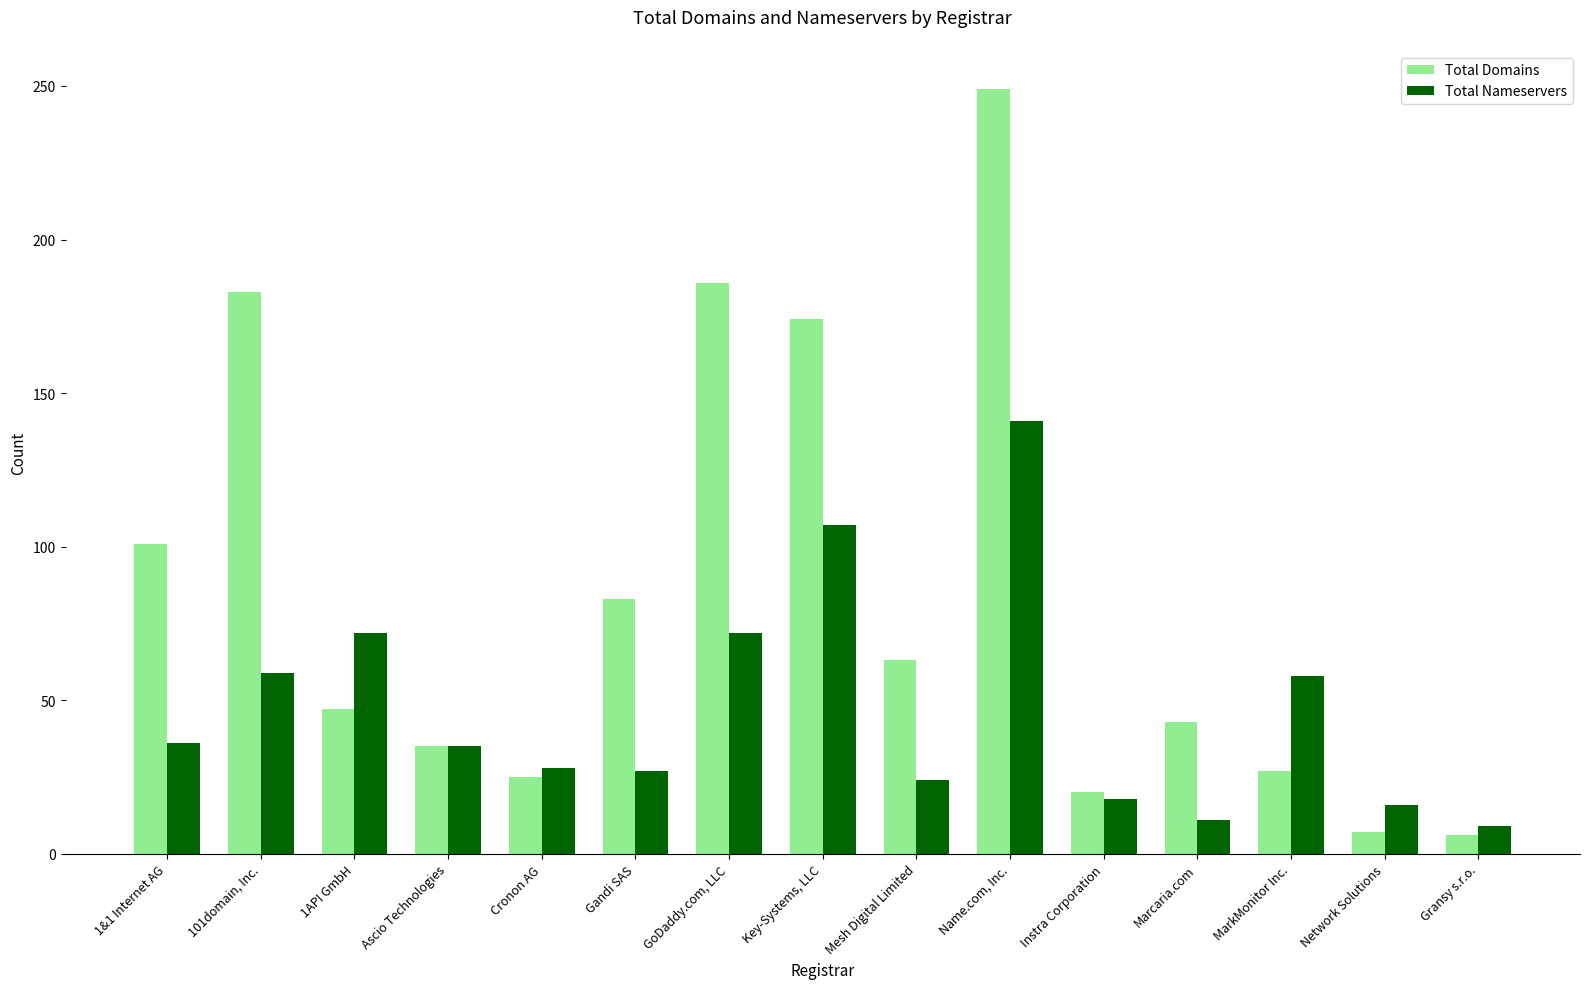

What is the sum of the Total Domains values at Key-Systems, LLC and Mesh Digital Limited?

237